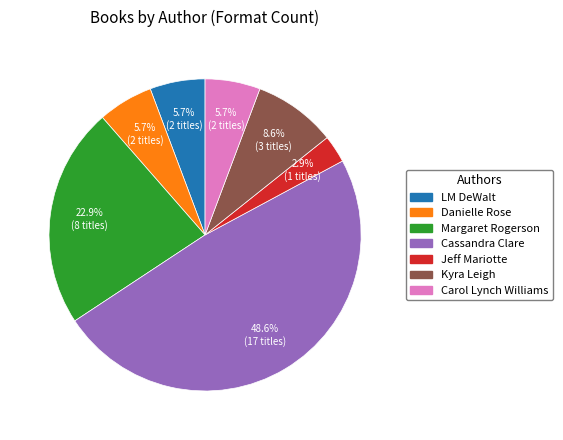

Is there any slice that represents more than half of the pie?

No